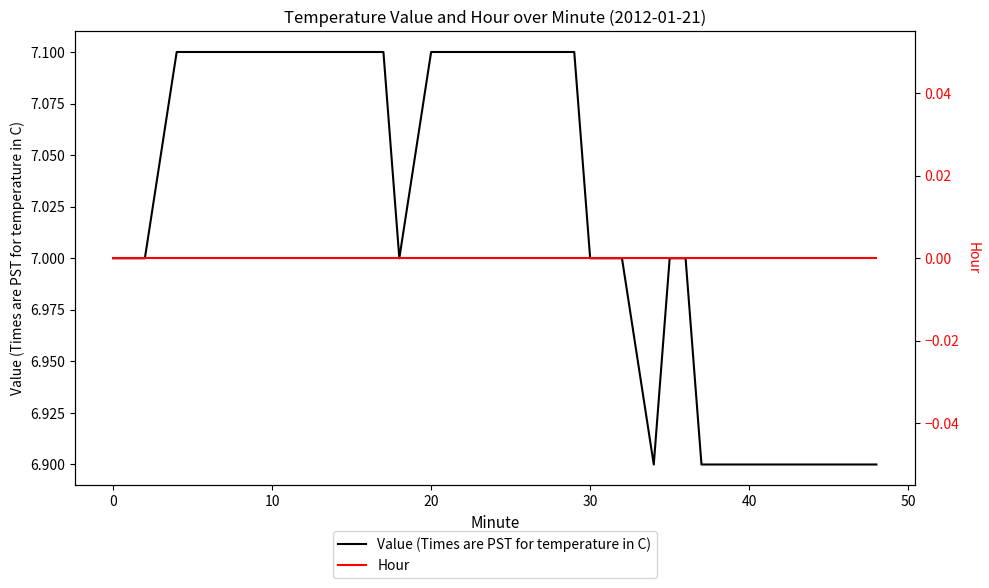

At which category is the sum across all series the highest?

10